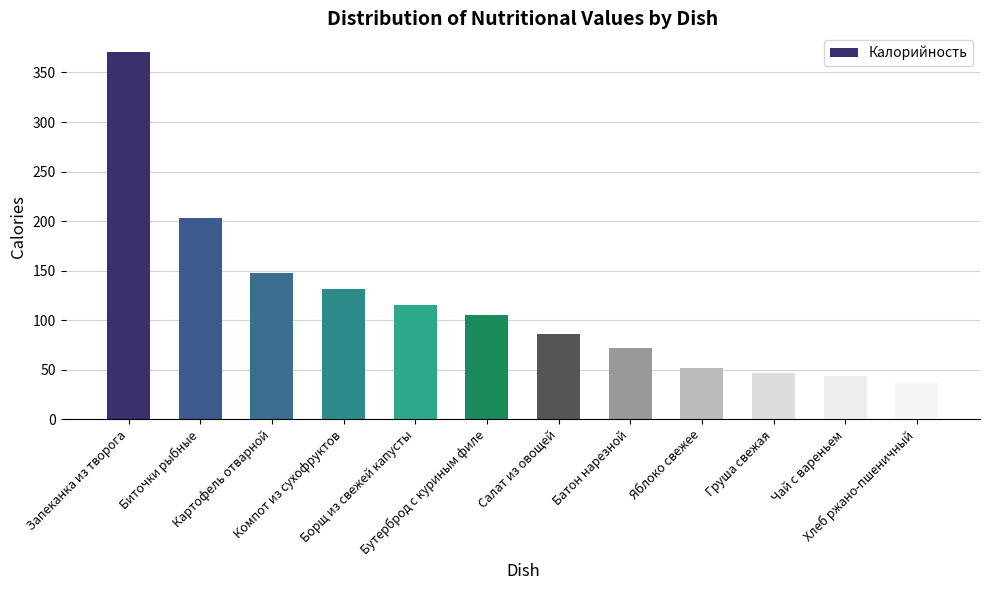

Which category has the lowest value across all series?

Хлеб ржано-пшеничный